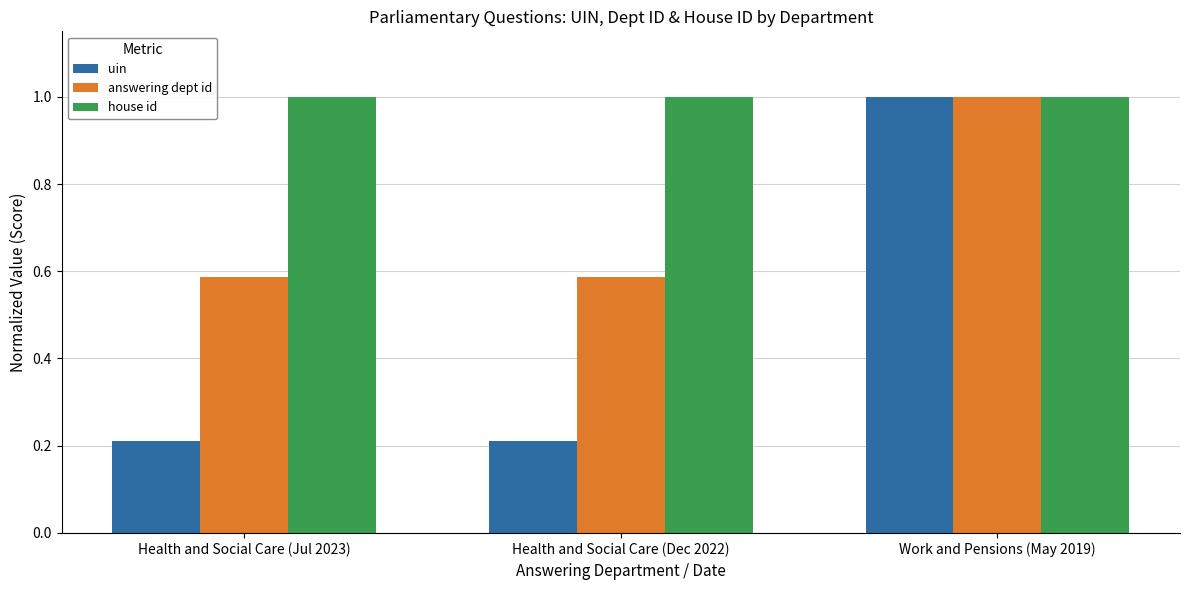

At how many categories does at least one series exceed 0?

3